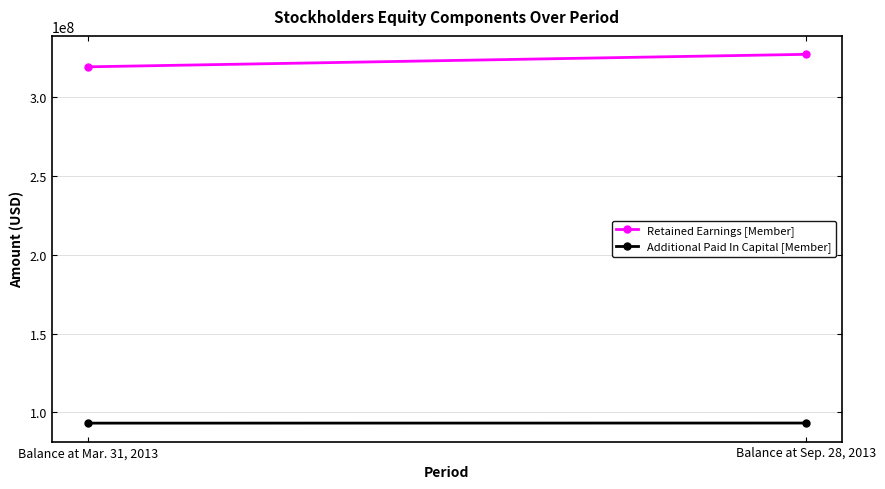

What is the minimum value shown in the chart?

93069000